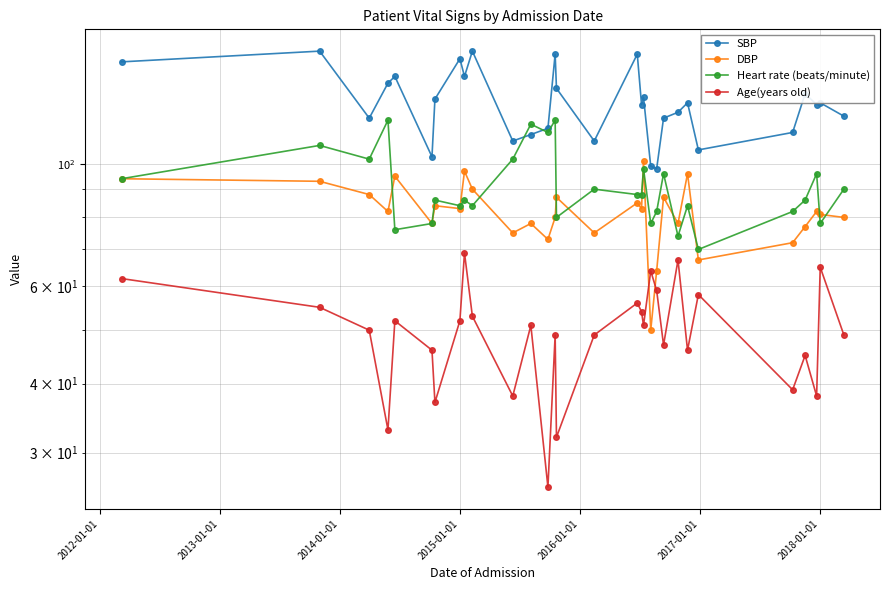

What is the average value of the DBP series?

82